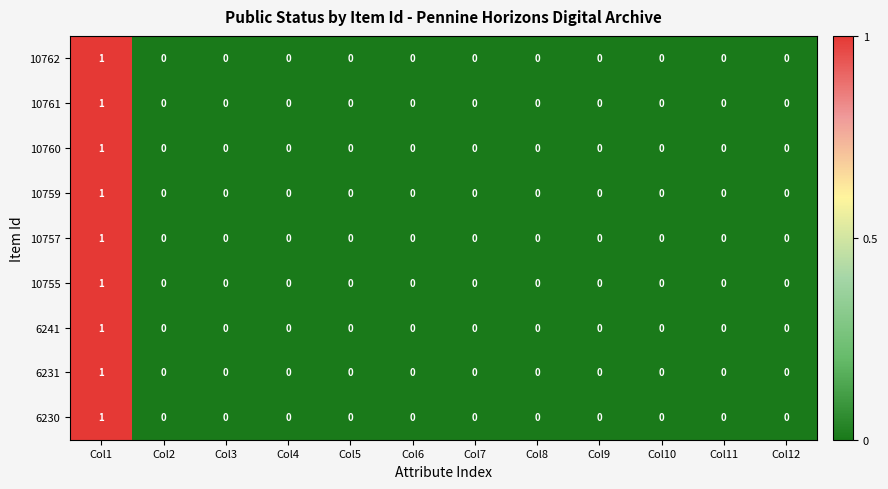

How many 10761 values are between 0 and 1?

12